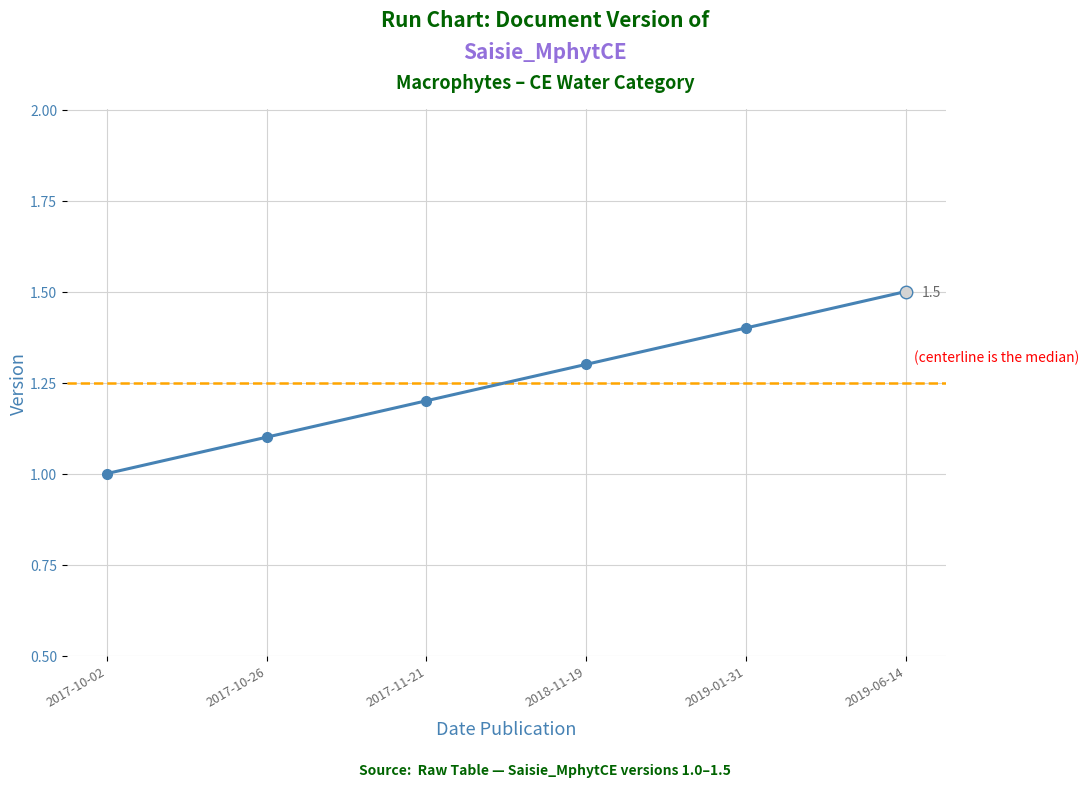

Which has a higher value, 2019-06-14 or 2017-10-02?

2019-06-14